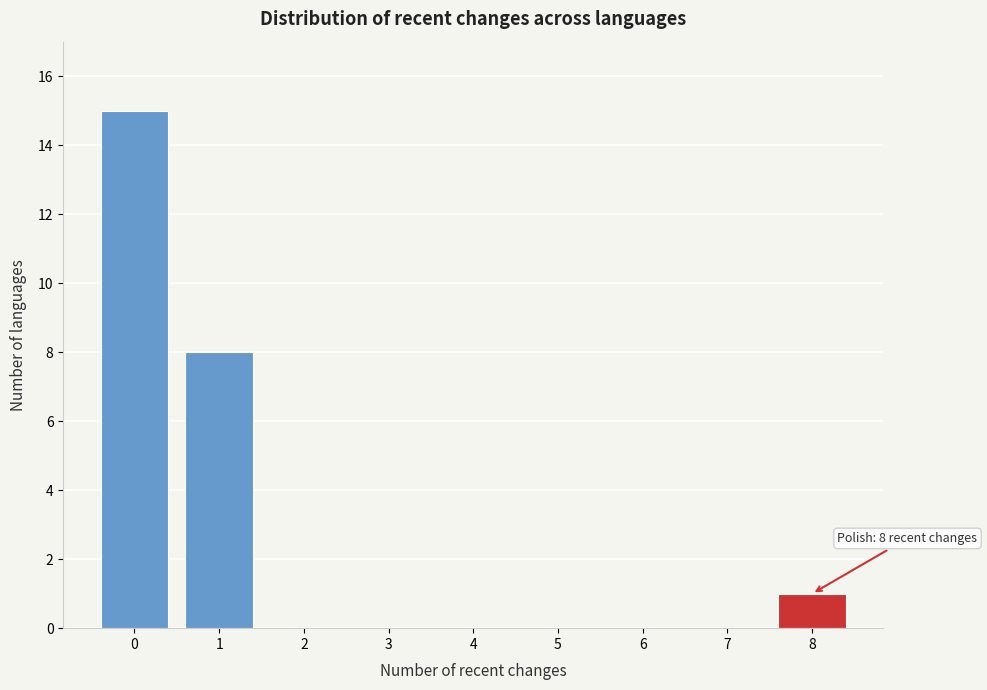

Which range on the x-axis has the tallest bar?

-0.5 to 0.5